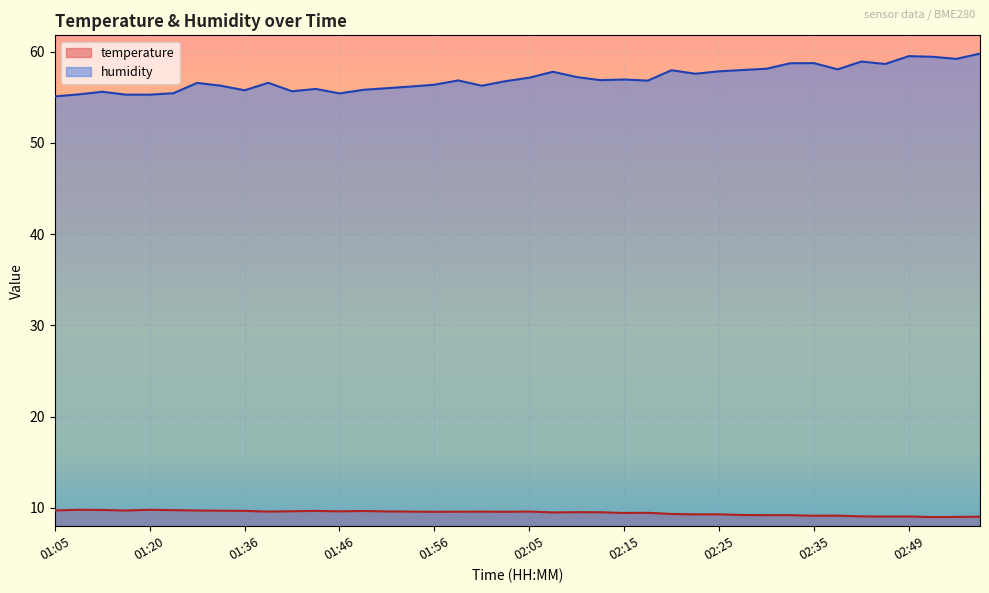

Does the chart display data point markers on the line(s)?

No